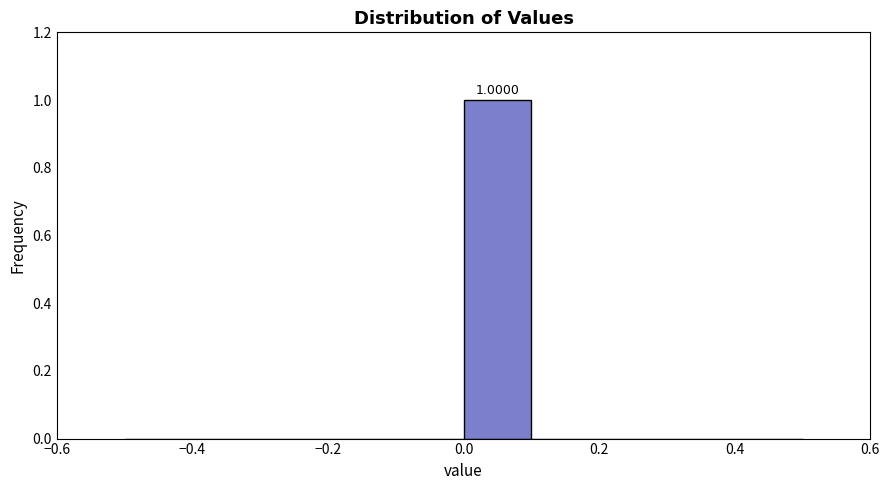

Over which range of the x-axis is the bar tallest?

0.0 to 0.1